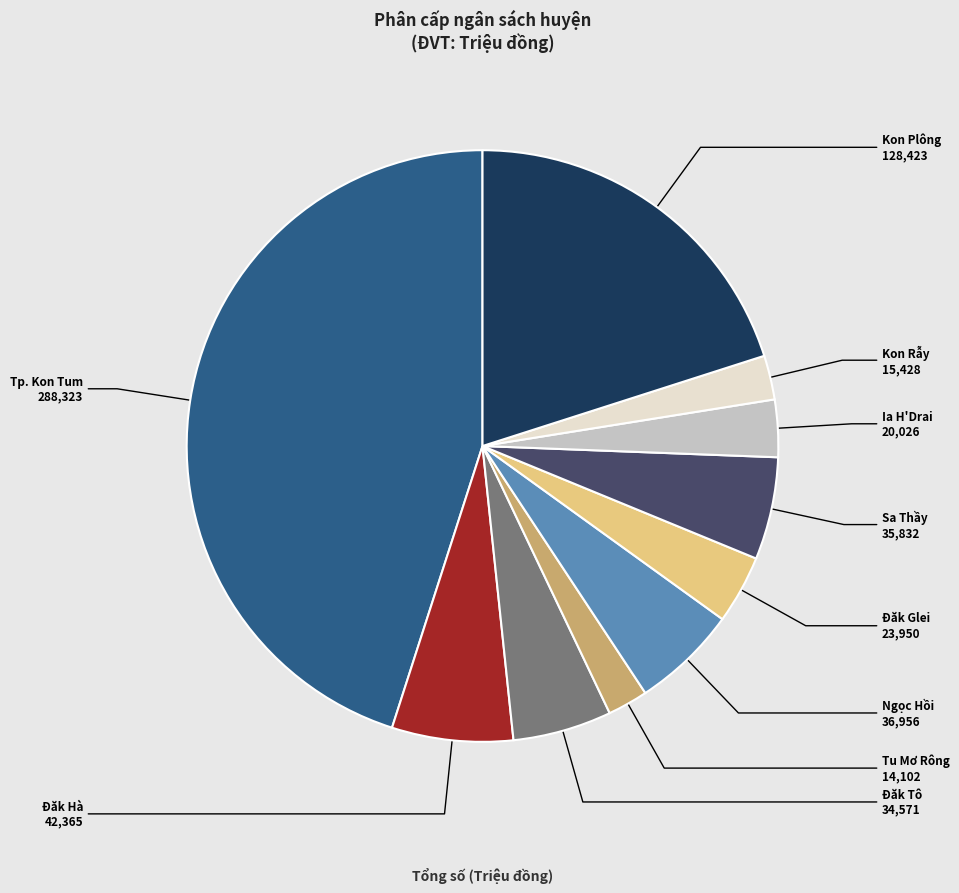

Is there a majority slice in this chart?

No